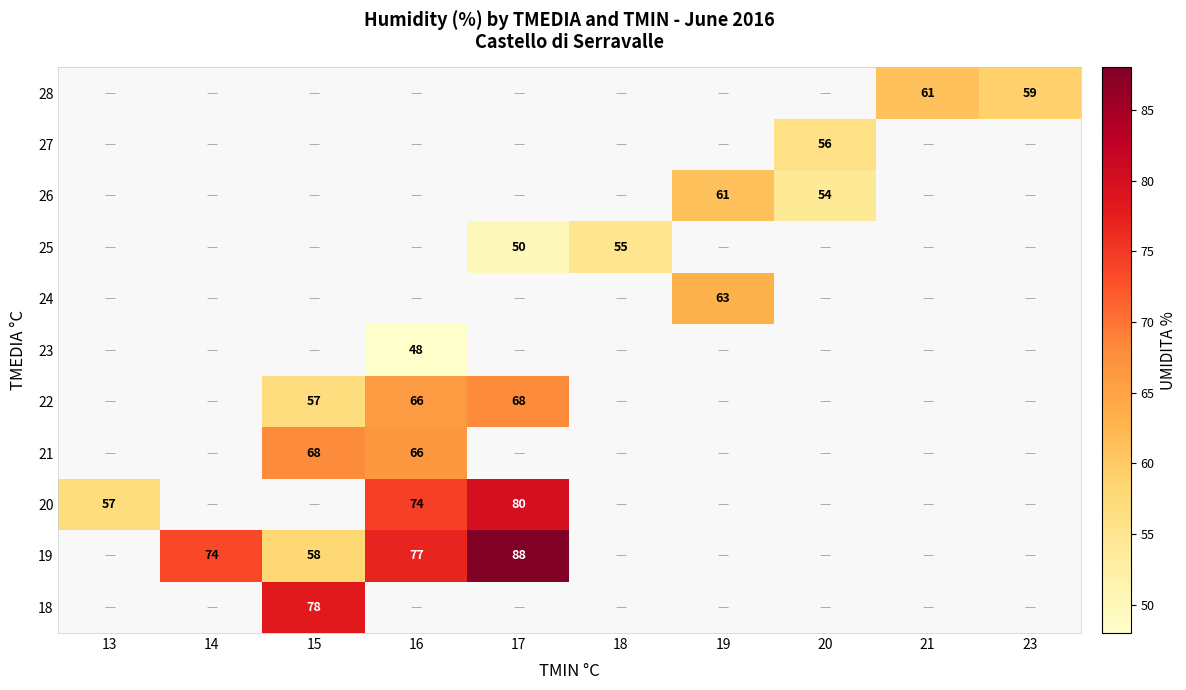

The value of 20 at 16 is 31. True or false?

False